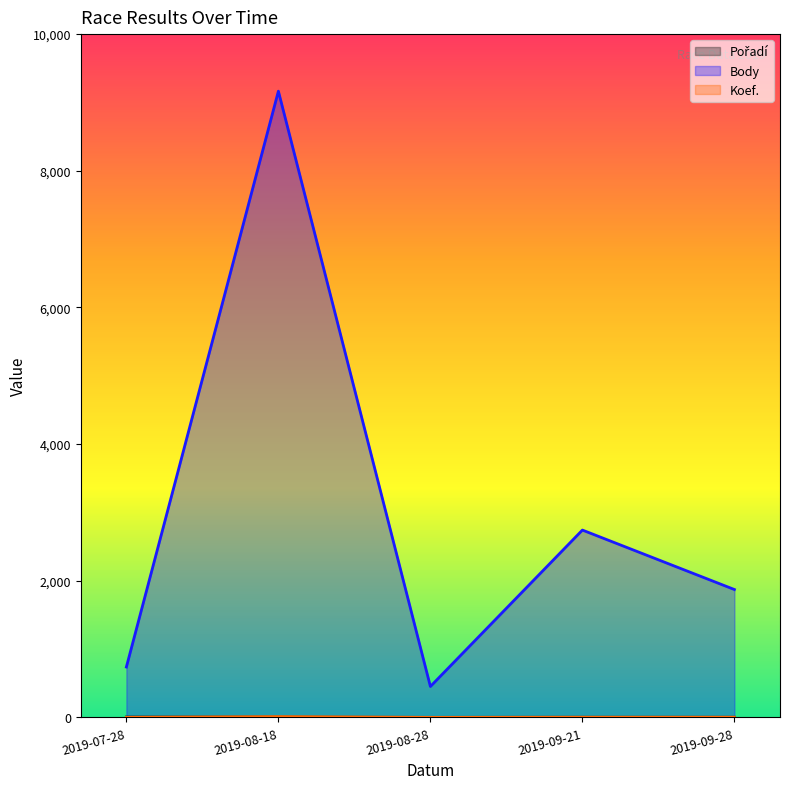

Reading left to right, list all the values displayed in this chart.

Pořadí: 6	5	1	3	3
Body: 738	9165	453	2742	1872
Koef.: 1	12	1	3	3